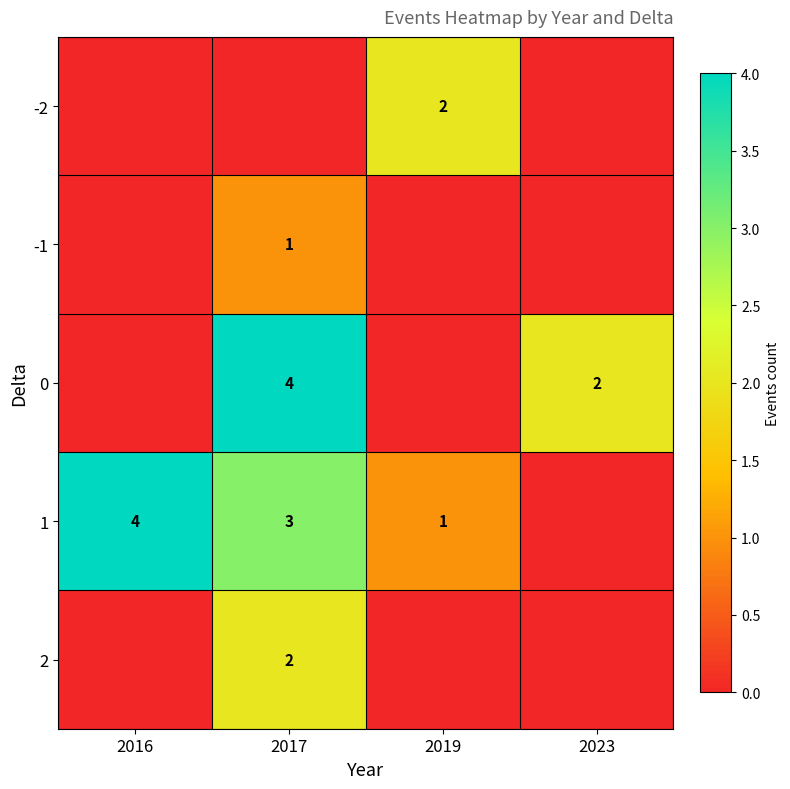

At how many categories does at least one series exceed 2?

2